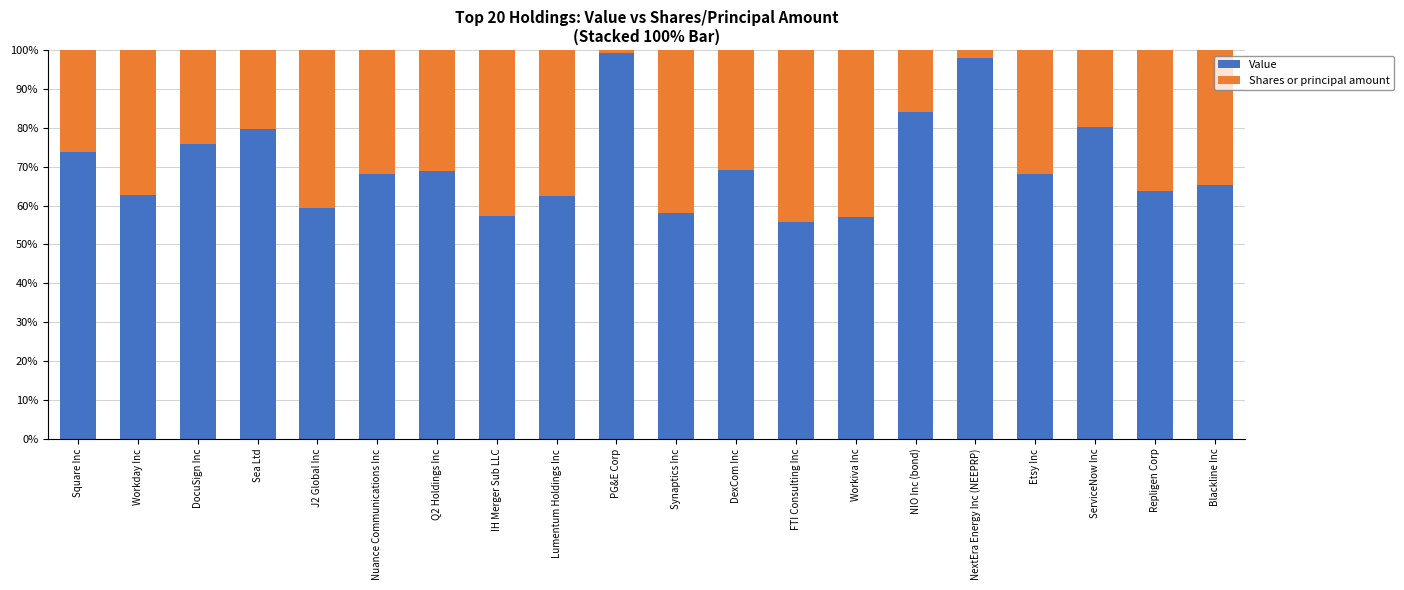

What is the sum of all Value values?

1406.8